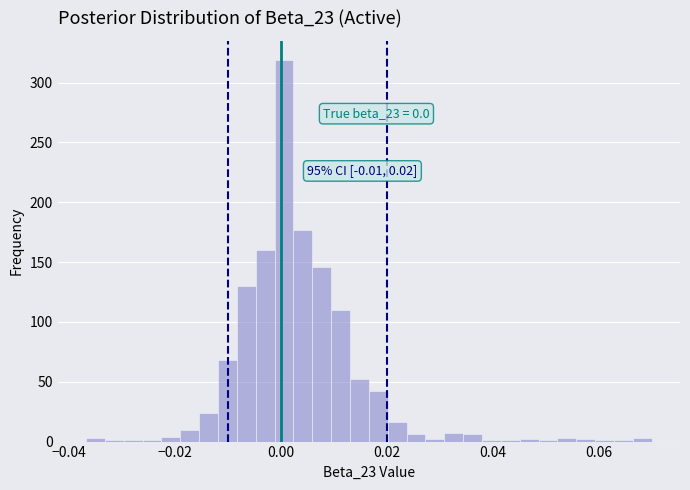

Around what value on the x-axis is the tallest bar? Give the approximate position of its centre, as read against the axis.

0.000